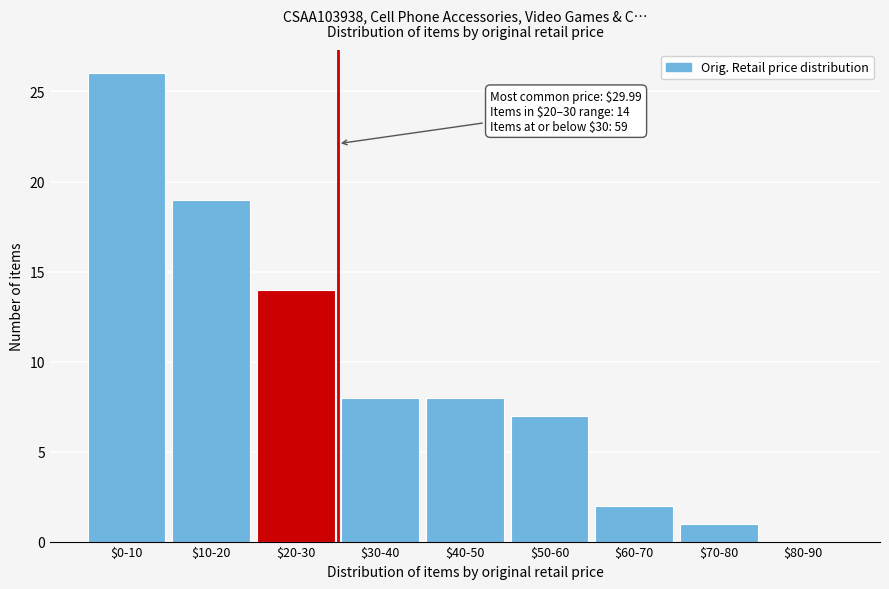

What is the sum of all values?

85